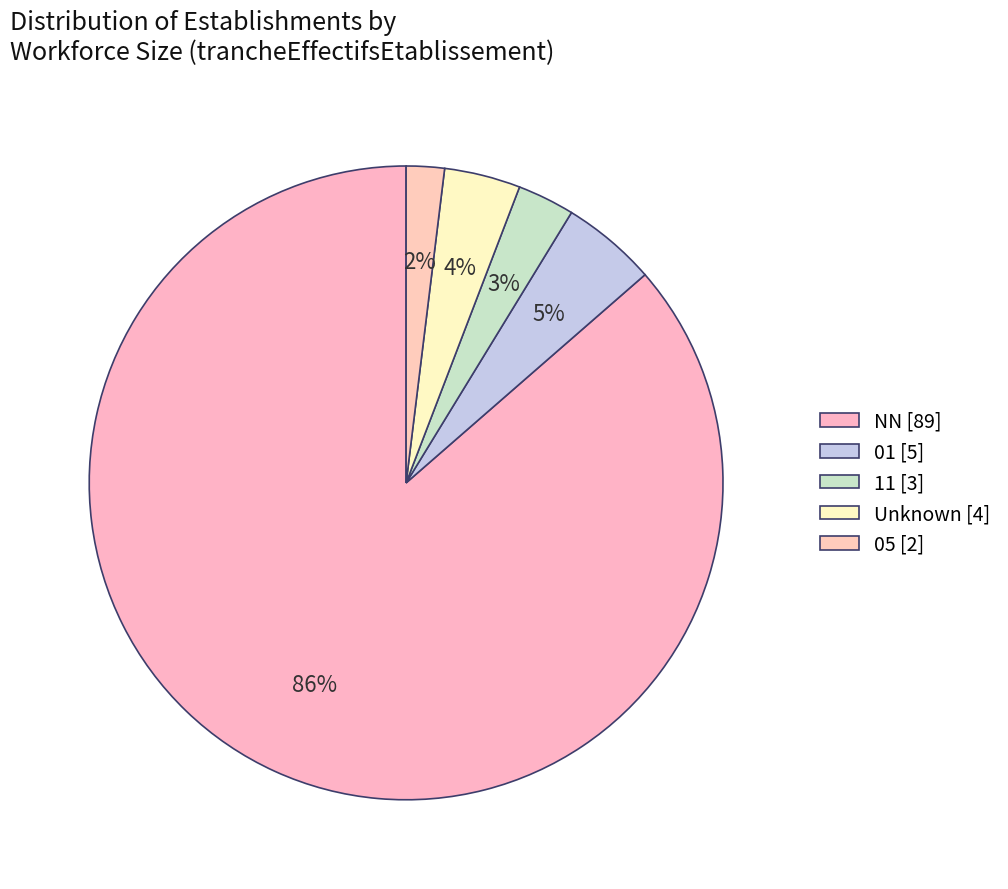

Which slice is the largest?

NN